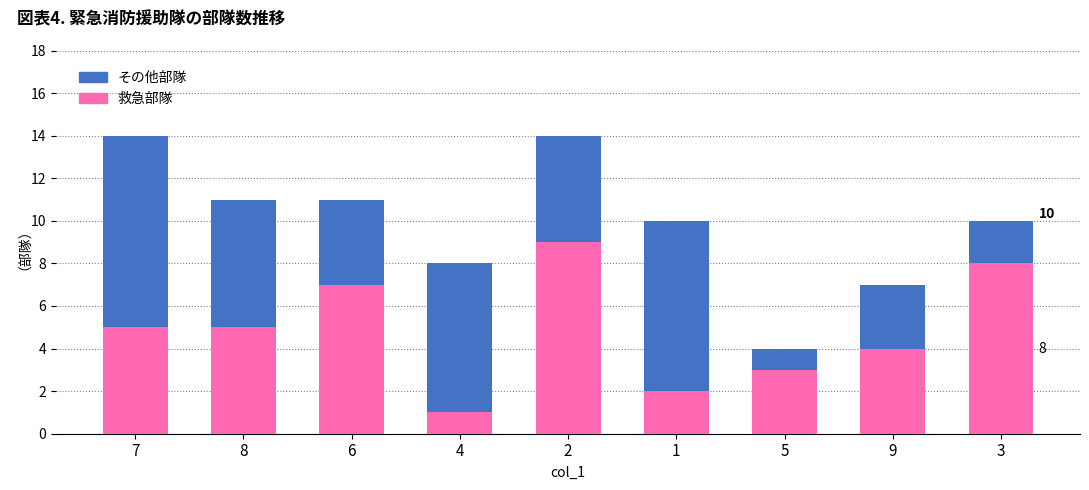

How many bars are there in total?

9